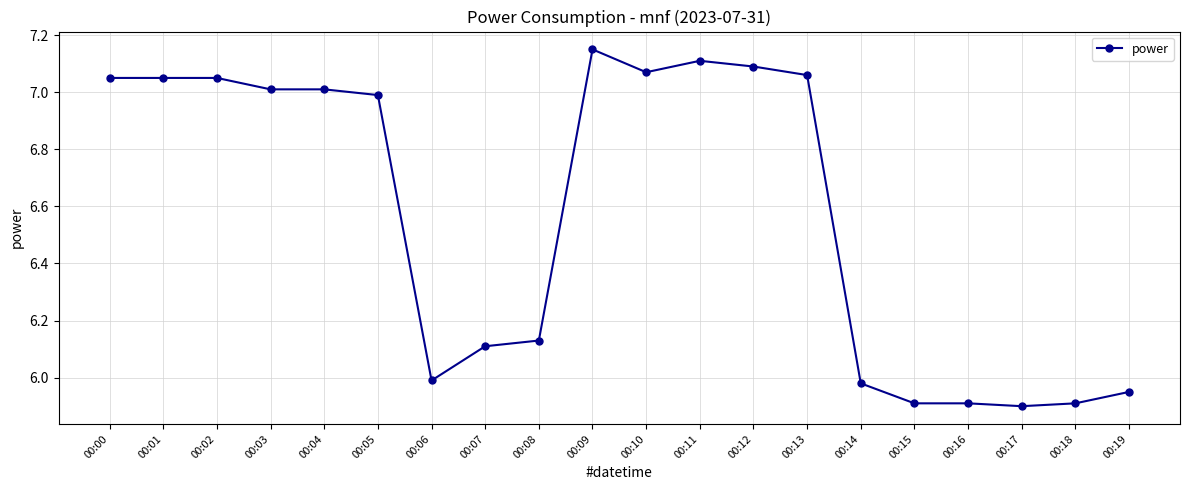

What is the change in value from 00:09 to 00:12?

-0.1